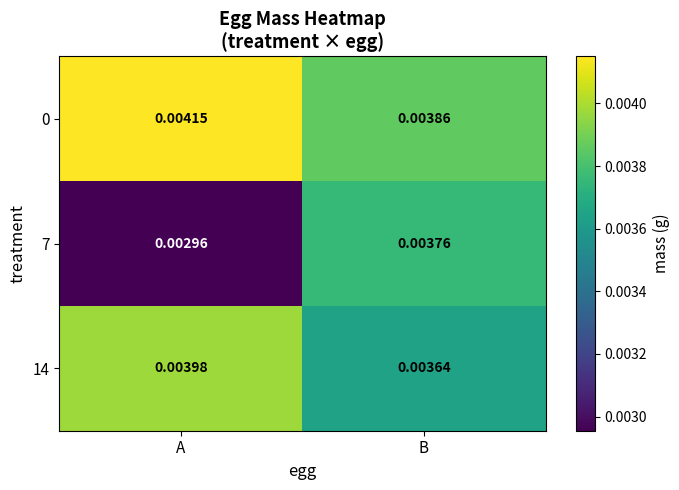

Rank the categories by 0 value from lowest to highest.

B, A